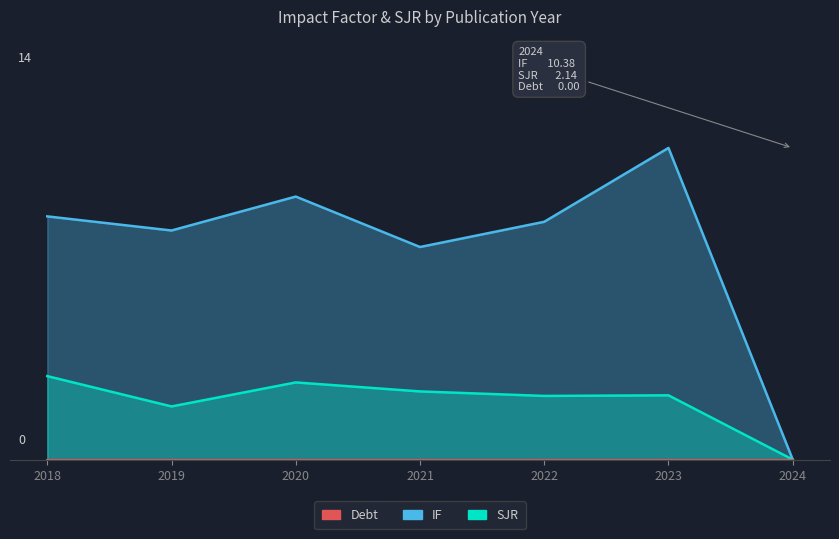

What value does the IF series have at 2018?

8.1